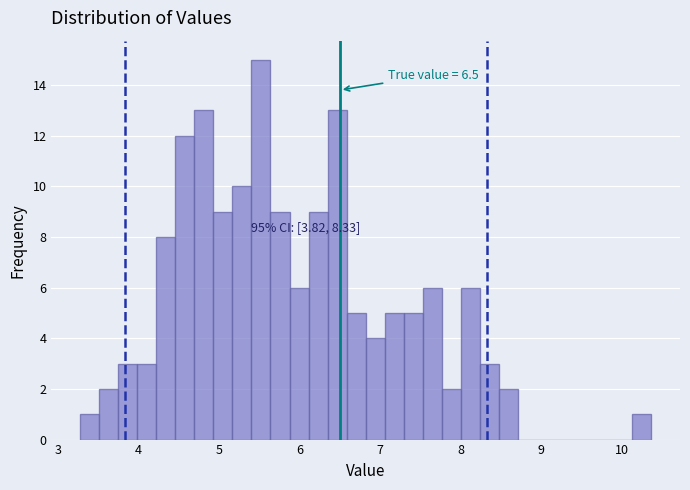

Around what value on the x-axis is the tallest bar? Give the approximate position of its centre, as read against the axis.

5.5